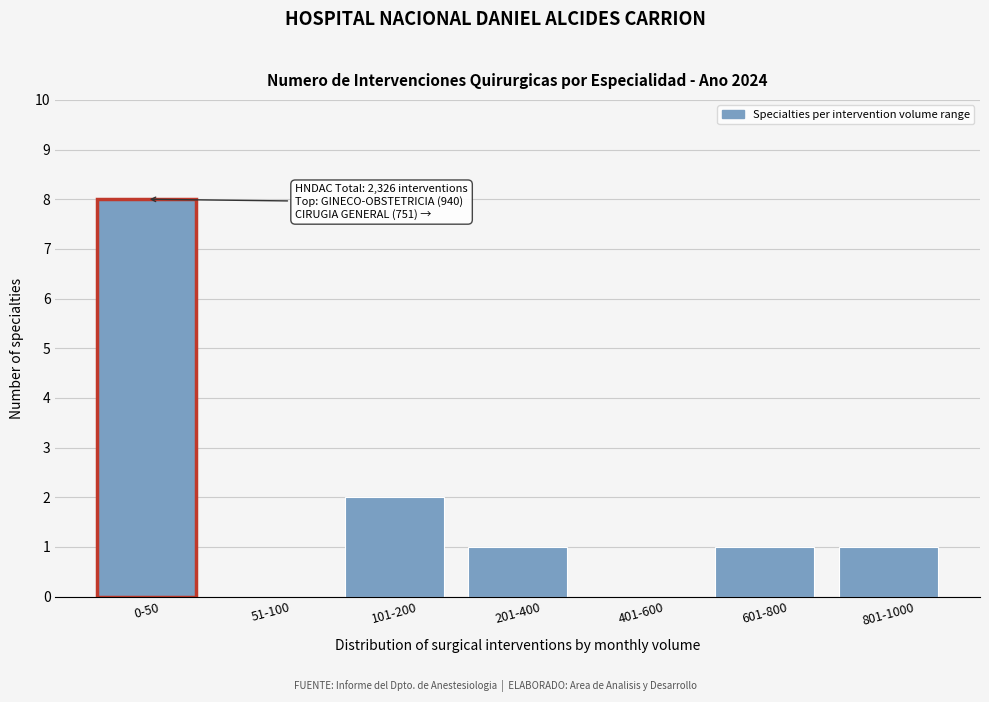

Reading left to right, what are all the values shown in this chart?

0-50=8	51-100=0	101-200=2	201-400=1	401-600=0	601-800=1	801-1000=1